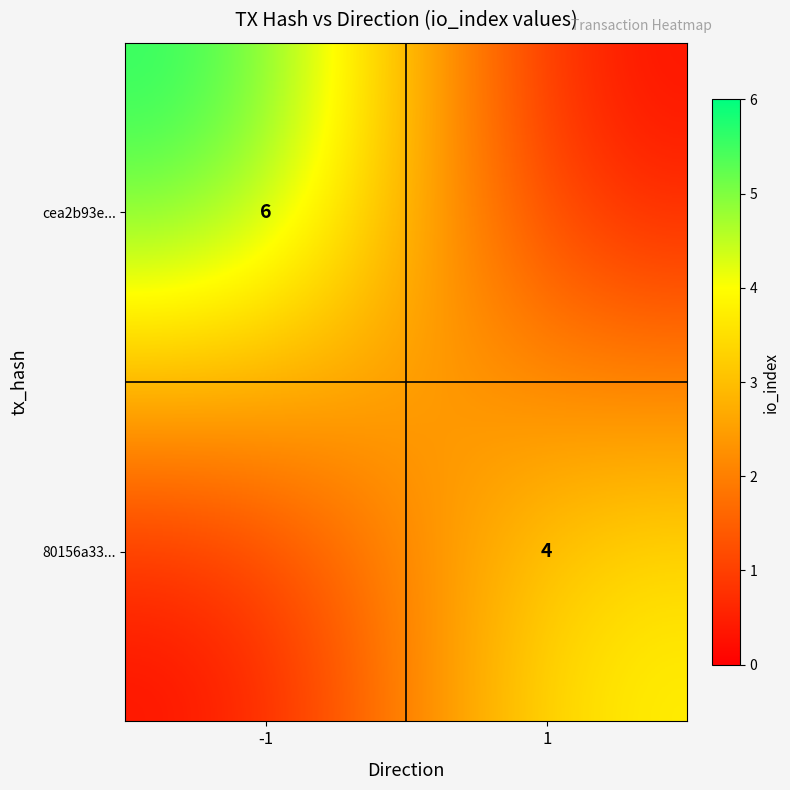

True or false: 80156a33... has a value of 4 at 1.

True